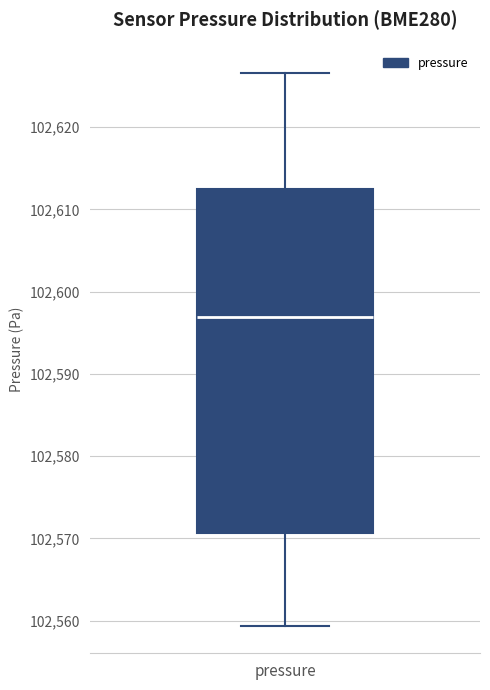

Where does the lower whisker of the box for pressure end on the y-axis? The values are not printed on the chart, so give them approximately, as read against the axis.

102559